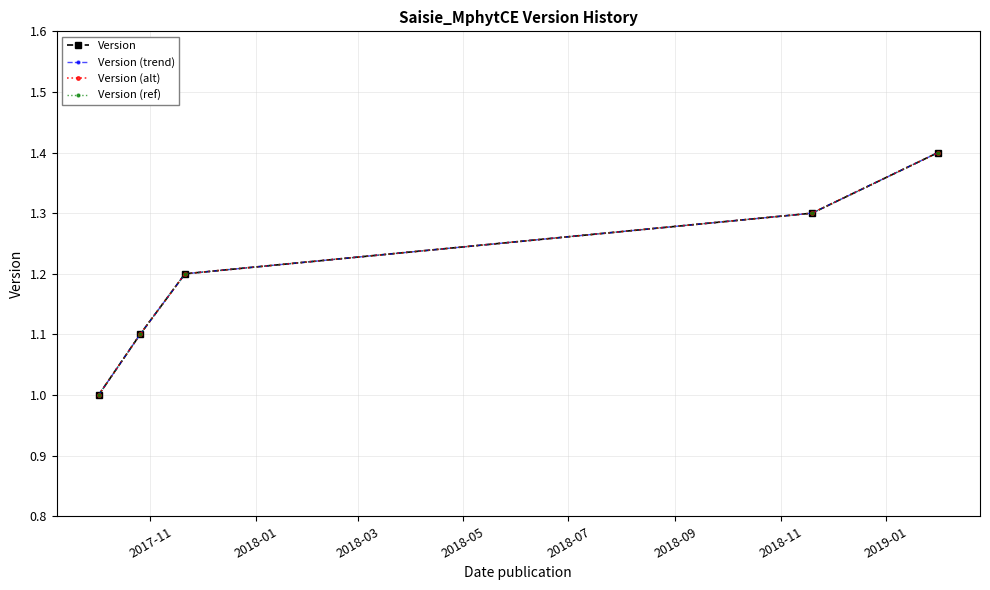

True or false: Version (alt) and Version (trend) cross at least once.

False